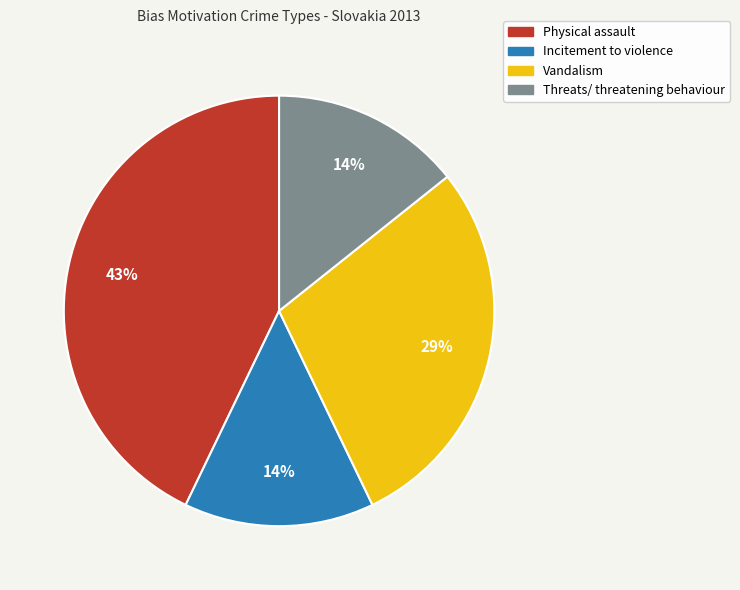

True or false: Physical assault accounts for 54% of the total.

False